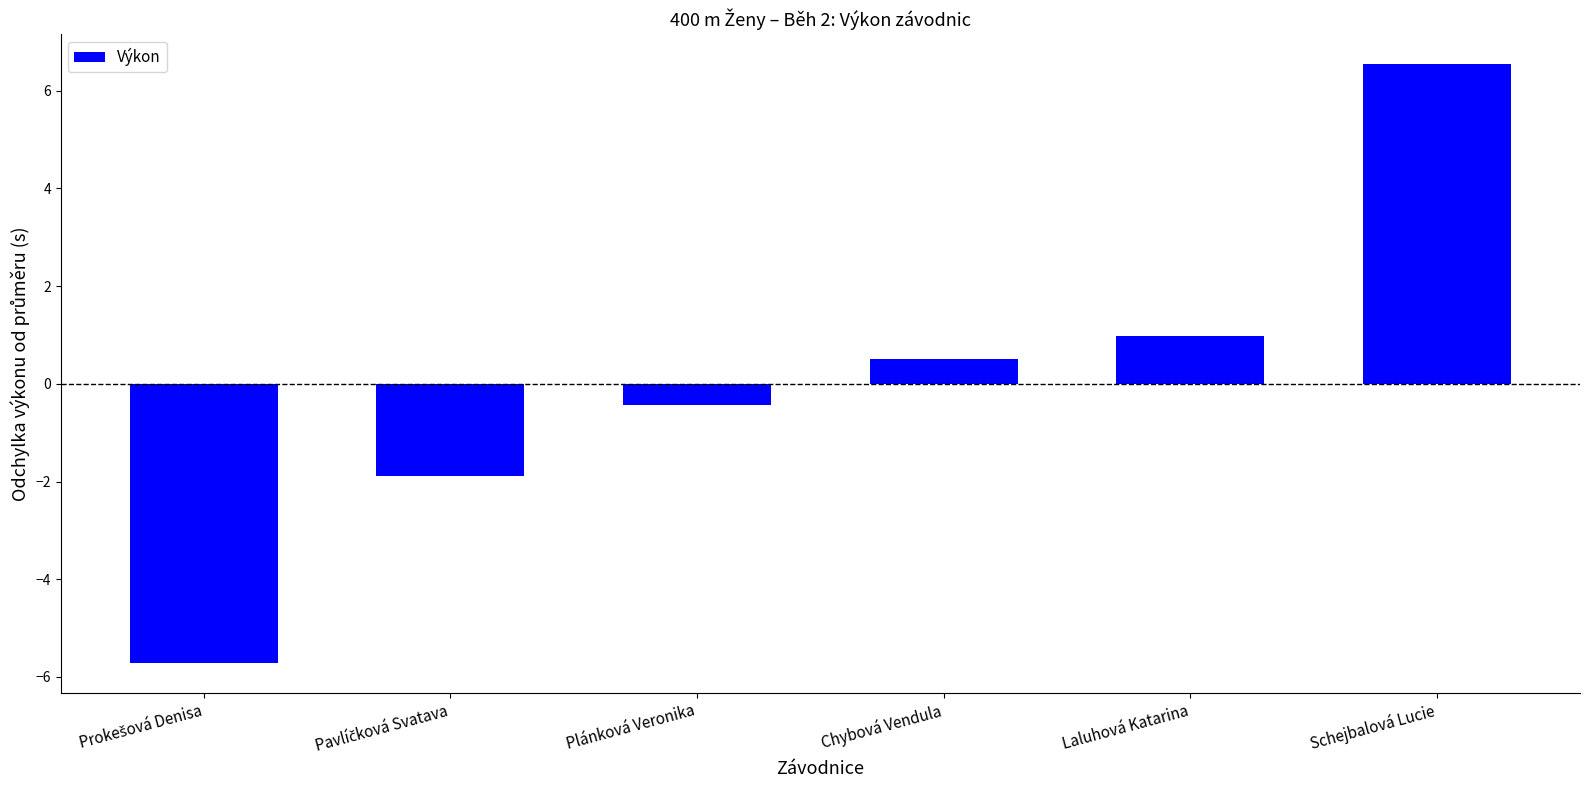

Reading left to right, list all the values displayed in this chart.

-5.7	-1.9	-0.4	0.5	1.0	6.5